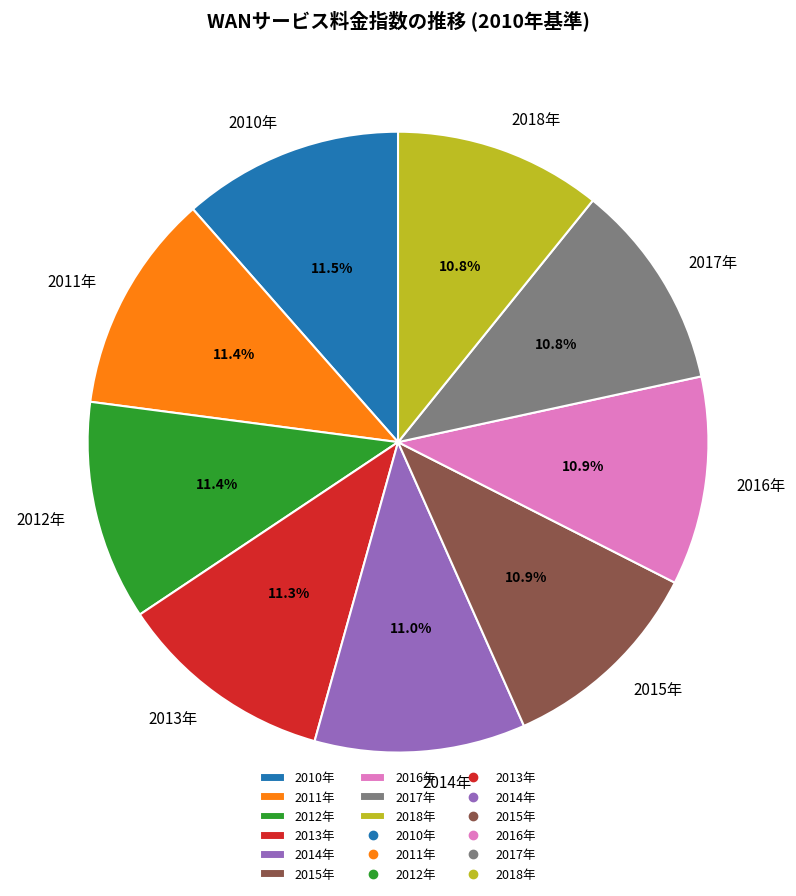

To the nearest percent, what is the combined percentage of 2016年 and 2015年?

22%